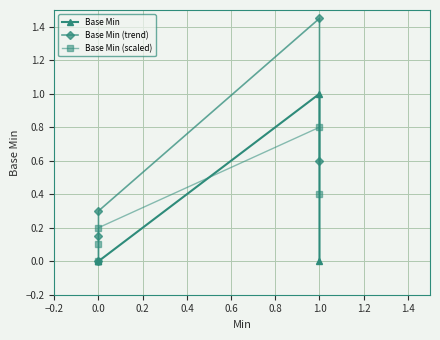

What is the total value across all series at 0.2?

0.5